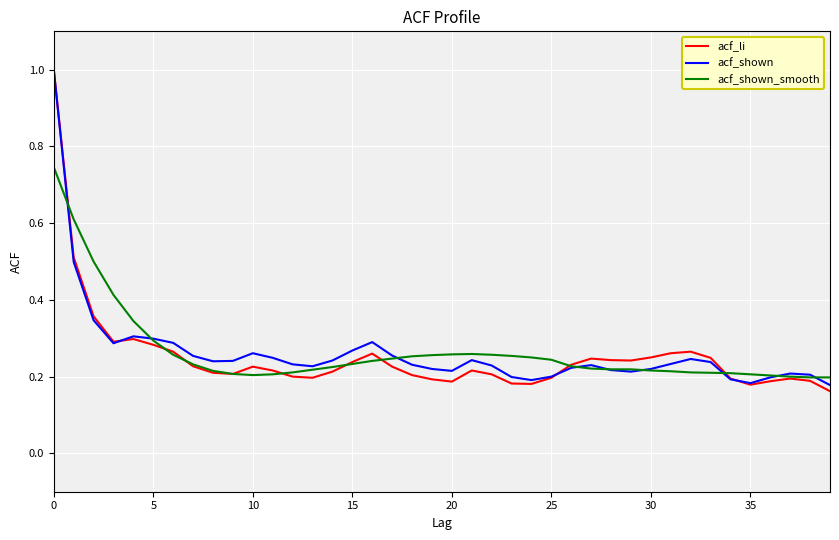

What is the greatest value displayed?

1.0